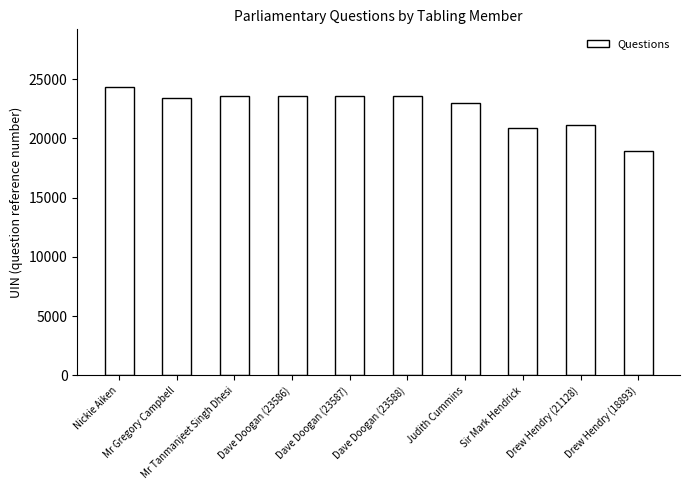

What is the value of the 2nd bar from the left?

23411